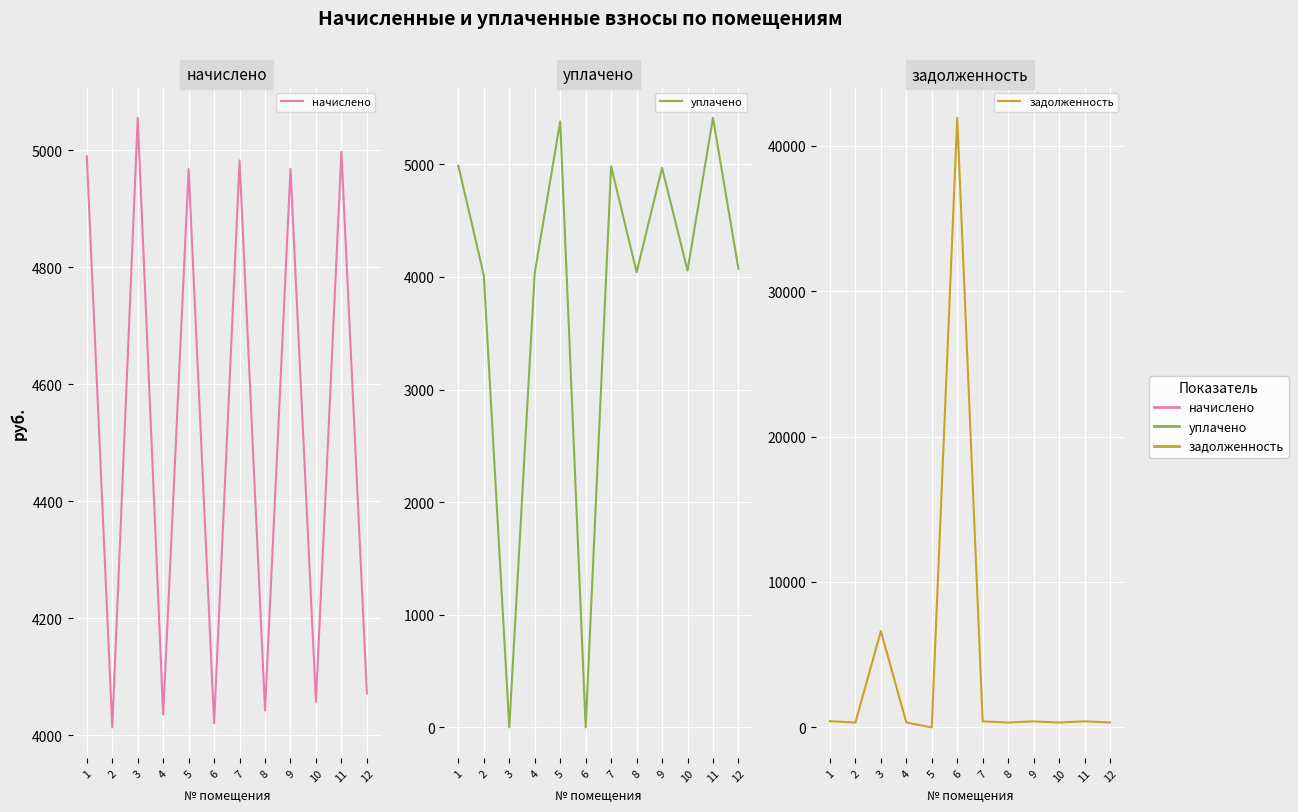

Rank the series at 3 from highest to lowest value.

задолженность, начислено, уплачено